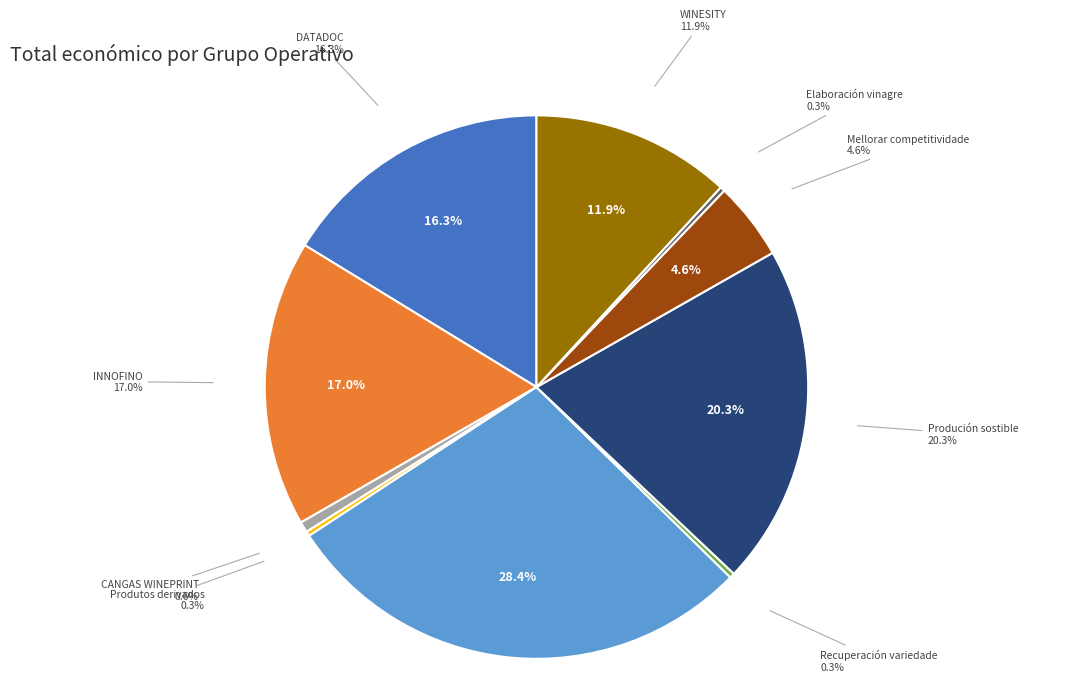

True or false: INNOFINO accounts for 17% of the total.

True